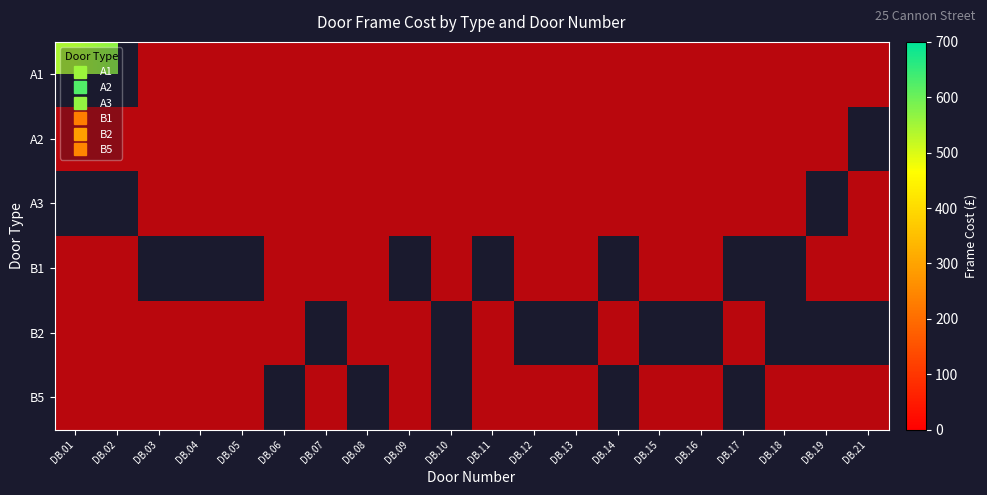

List the labels in order of A2 value, largest first.

DB.01, DB.02, DB.03, DB.04, DB.05, DB.06, DB.07, DB.08, DB.09, DB.10, DB.11, DB.12, DB.13, DB.14, DB.15, DB.16, DB.17, DB.18, DB.19, DB.21